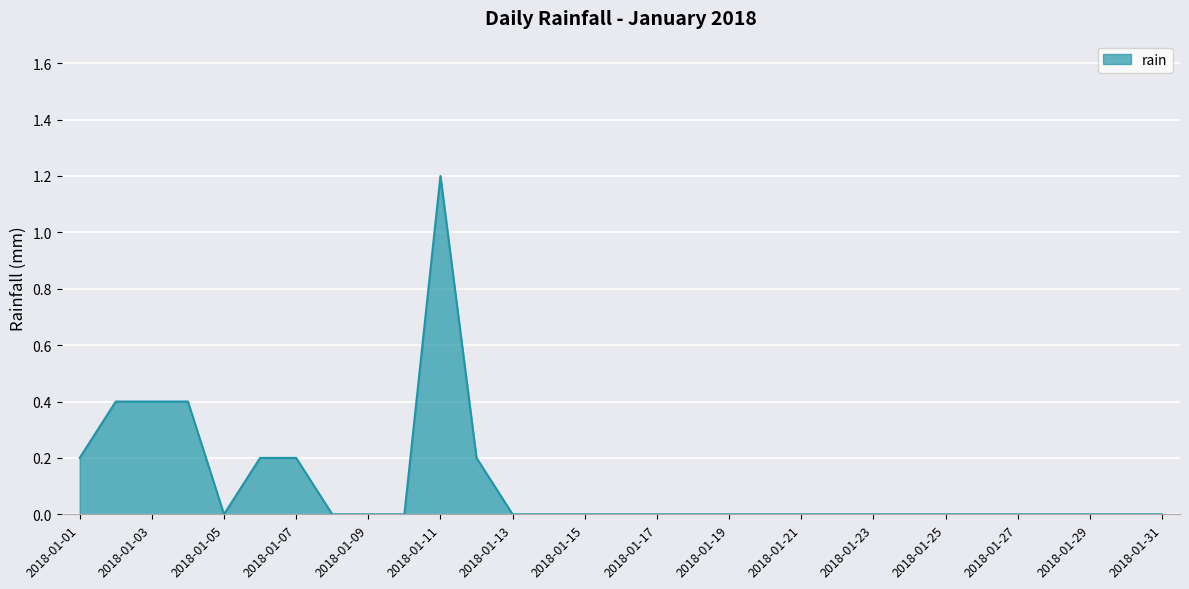

What is the greatest value displayed?

1.2